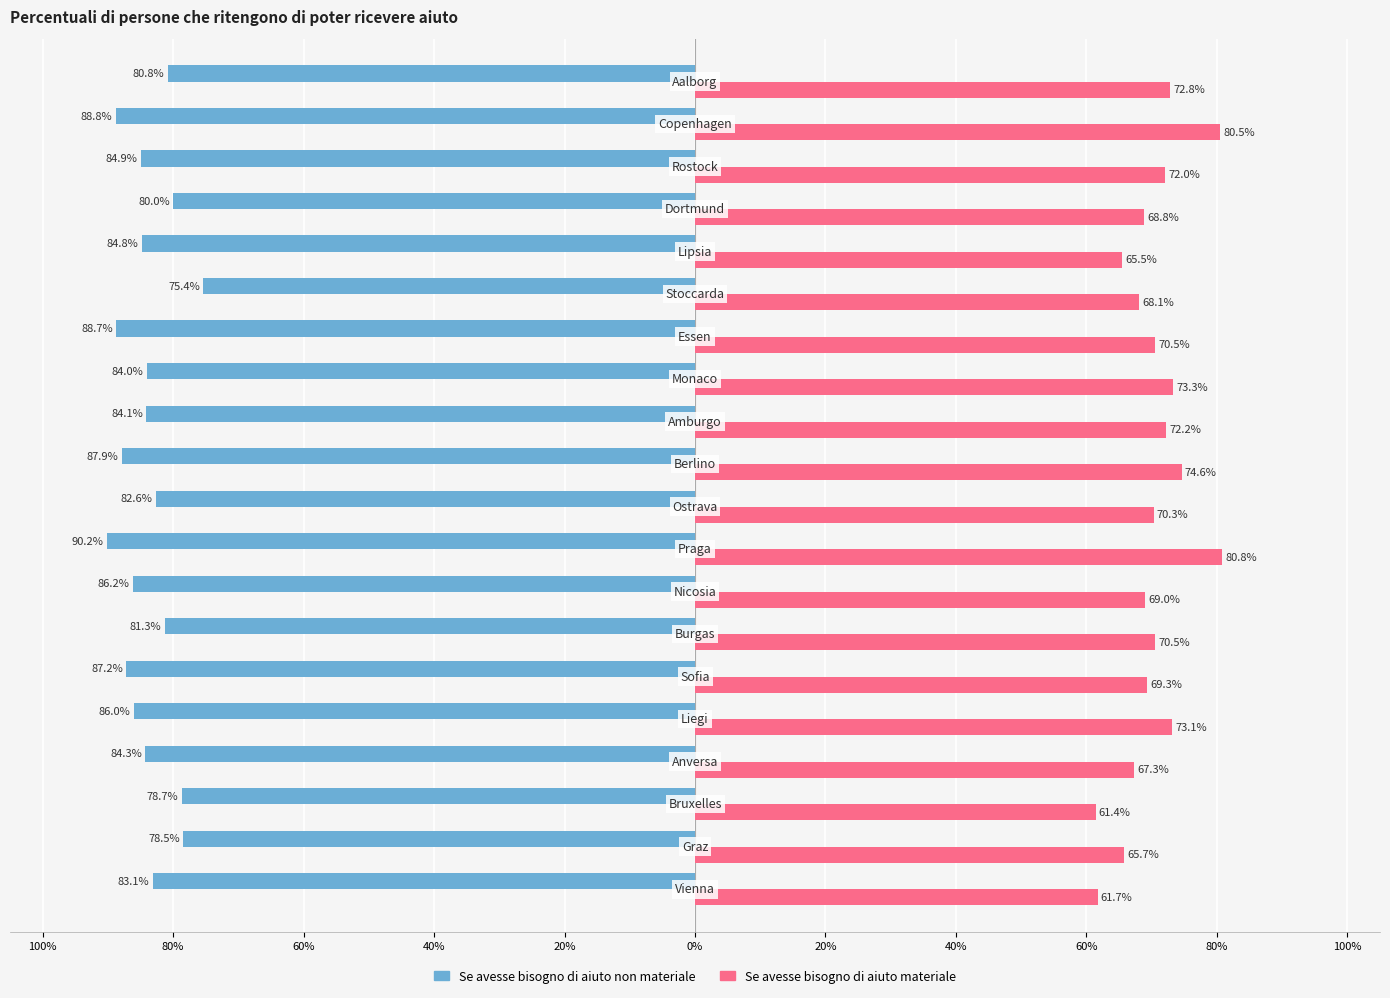

What is the average value of the Se avesse bisogno di aiuto materiale series?

70.4